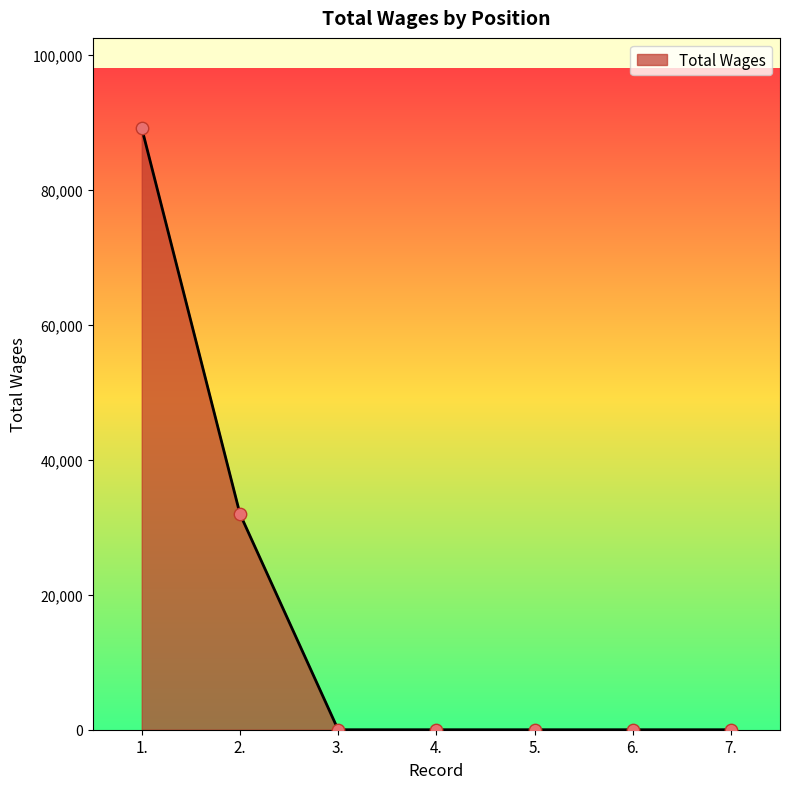

What is the change in value from 2. to 5.?

-32000